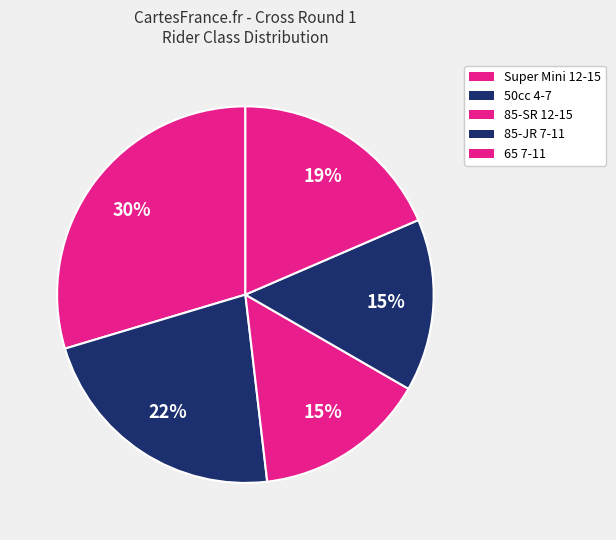

To the nearest percent, what is the difference between the largest and smallest slice percentages?

15%